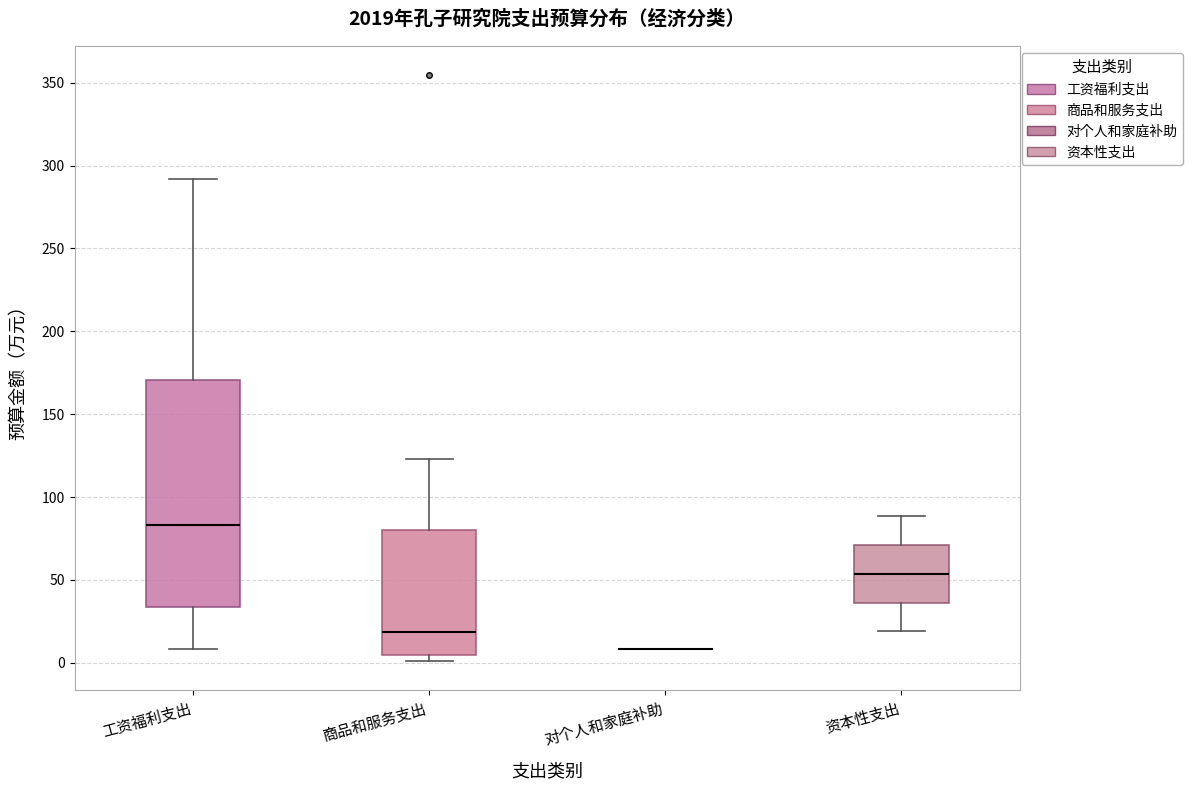

Reading left to right, transcribe this box plot: for each box, give where its median line is, the range the box spans, and where its two whiskers end, as read against the y-axis. The values are not printed on the chart, so give them approximately, as read against the axis.

工资福利支出: median 85, box 35 to 170, whiskers 10 to 290
商品和服务支出: median 20, box 5 to 80, whiskers 0 to 125
对个人和家庭补助: box collapsed to a line at 10, whiskers 10 to 10
资本性支出: median 55, box 35 to 70, whiskers 20 to 90